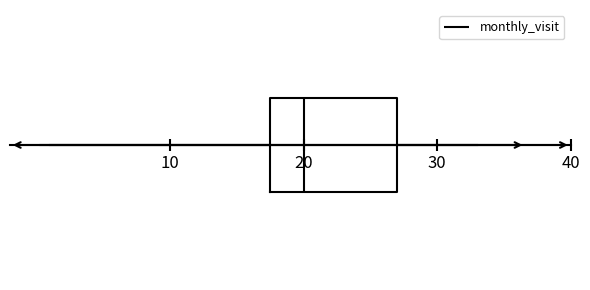

Transcribe this box plot: give where the median line is, the range the box spans, and where the two whiskers end, as read against the x-axis. The values are not printed on the chart, so give them approximately, as read against the axis.

median 20, box 18 to 27, whiskers 1 to 33